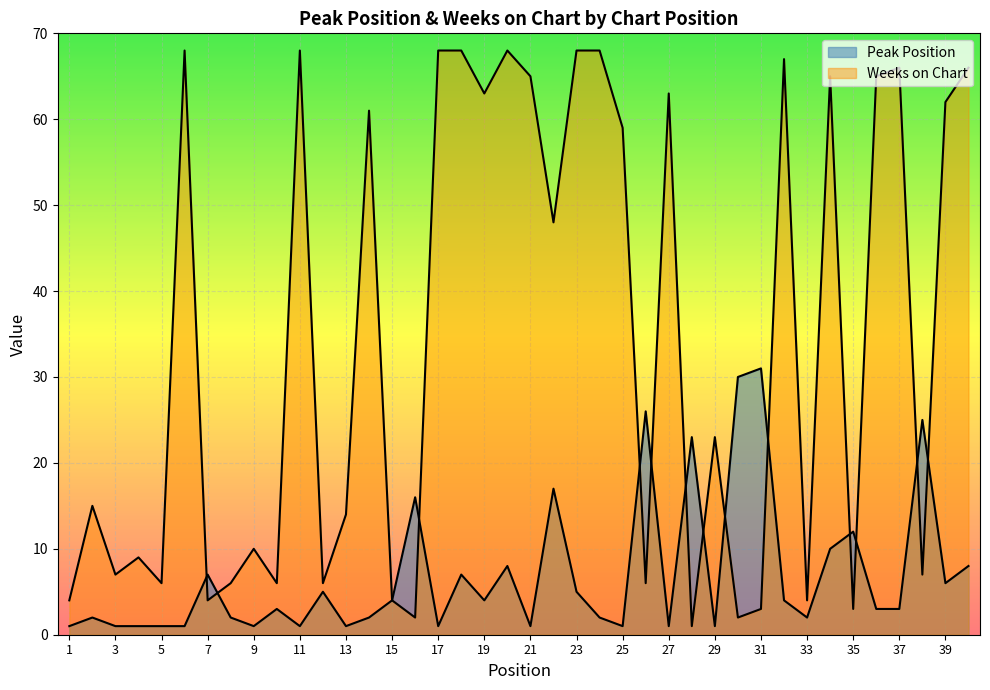

Reading right to left, list all the values displayed in this chart.

Peak Position: 40=8	39=6	38=25	37=3	36=3	35=12	34=10	33=2	32=4	31=31	30=30	29=1	28=23	27=1	26=26	25=1	24=2	23=5	22=17	21=1	20=8	19=4	18=7	17=1	16=16	15=4	14=2	13=1	12=5	11=1	10=3	9=1	8=2	7=7	6=1	5=1	4=1	3=1	2=2	1=1
Weeks on Chart: 40=66	39=62	38=7	37=66	36=65	35=3	34=65	33=4	32=67	31=3	30=2	29=23	28=1	27=63	26=6	25=59	24=68	23=68	22=48	21=65	20=68	19=63	18=68	17=68	16=2	15=4	14=61	13=14	12=6	11=68	10=6	9=10	8=6	7=4	6=68	5=6	4=9	3=7	2=15	1=4